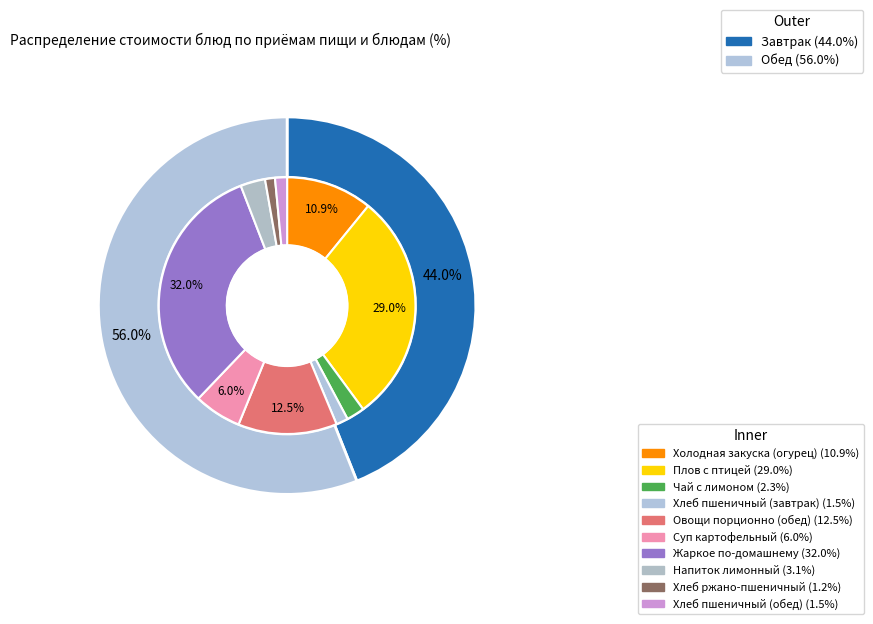

How many slices are in this pie chart?

10